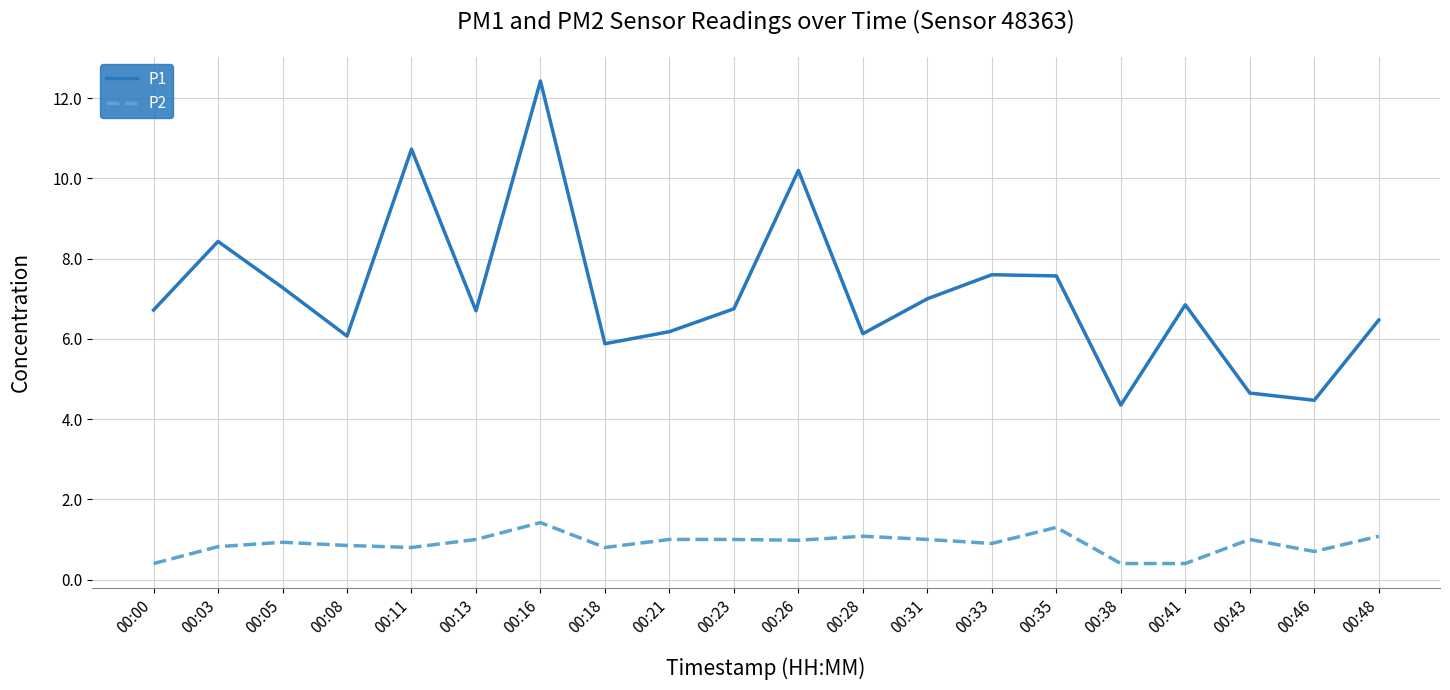

What is the lowest value of the P2 series?

0.4